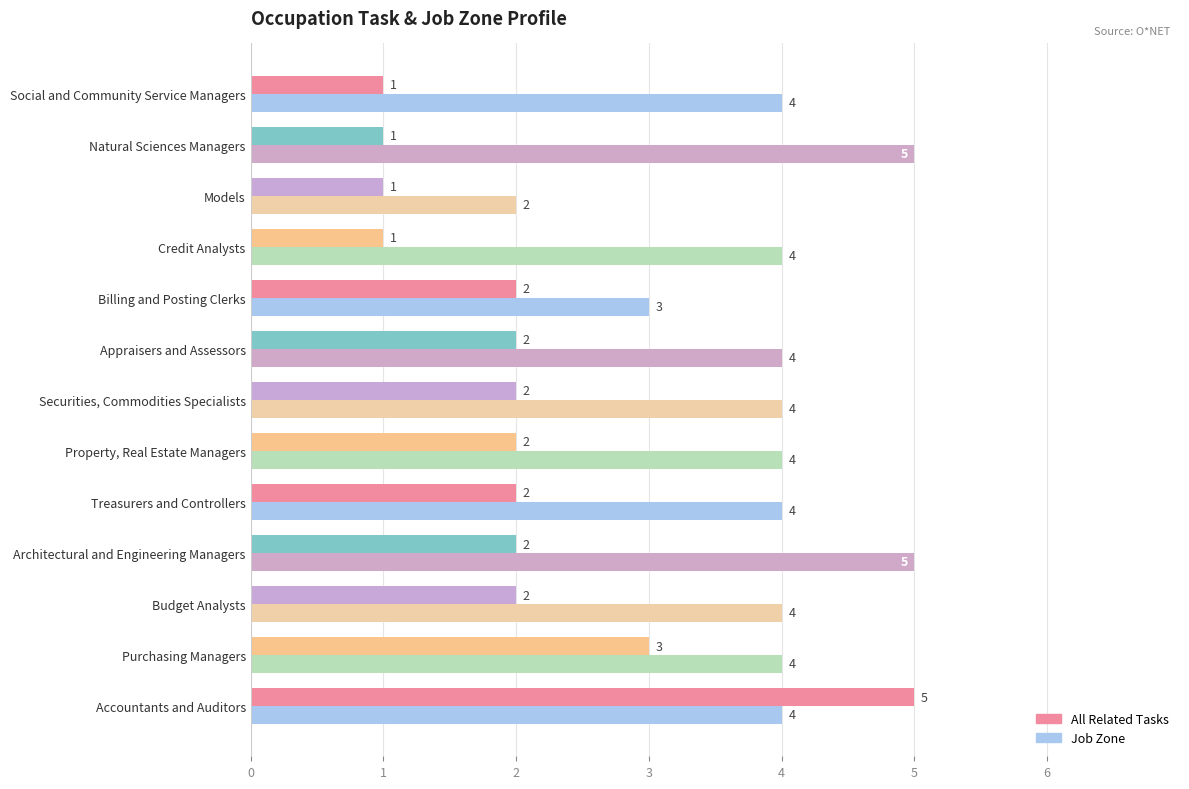

At Models, list the series in order from largest to smallest.

Job Zone, All Related Tasks